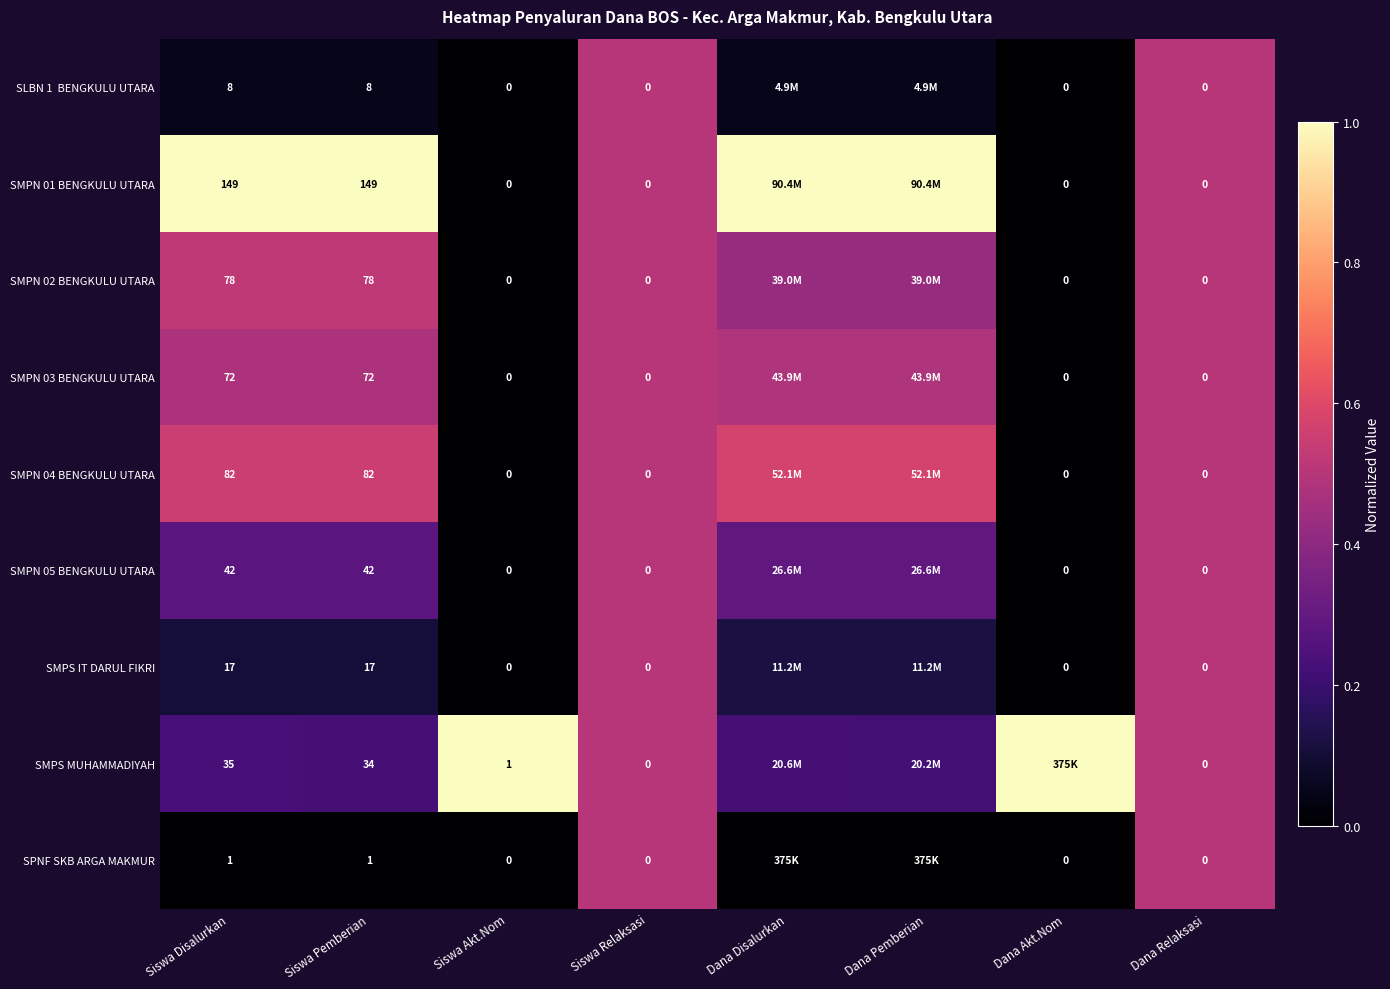

What is the total value across all series at Dana Disalurkan?

3.2